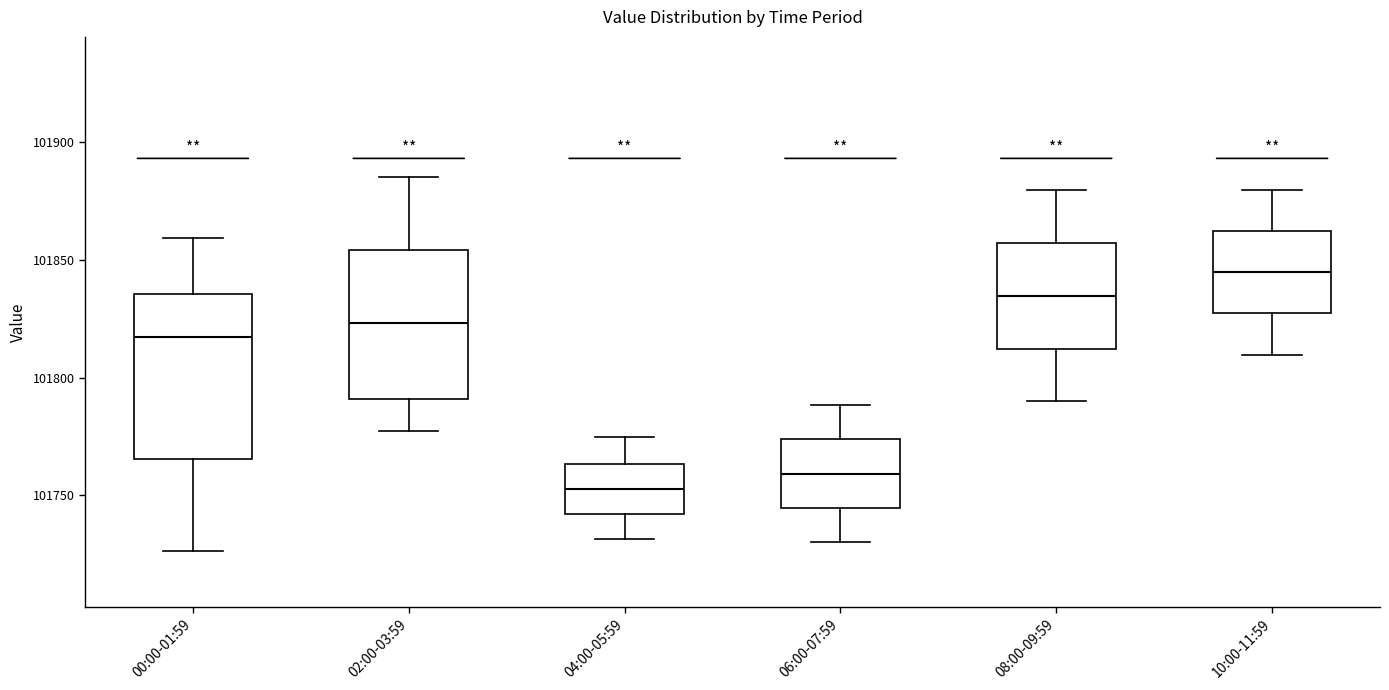

Which box's median line is the highest?

10:00-11:59